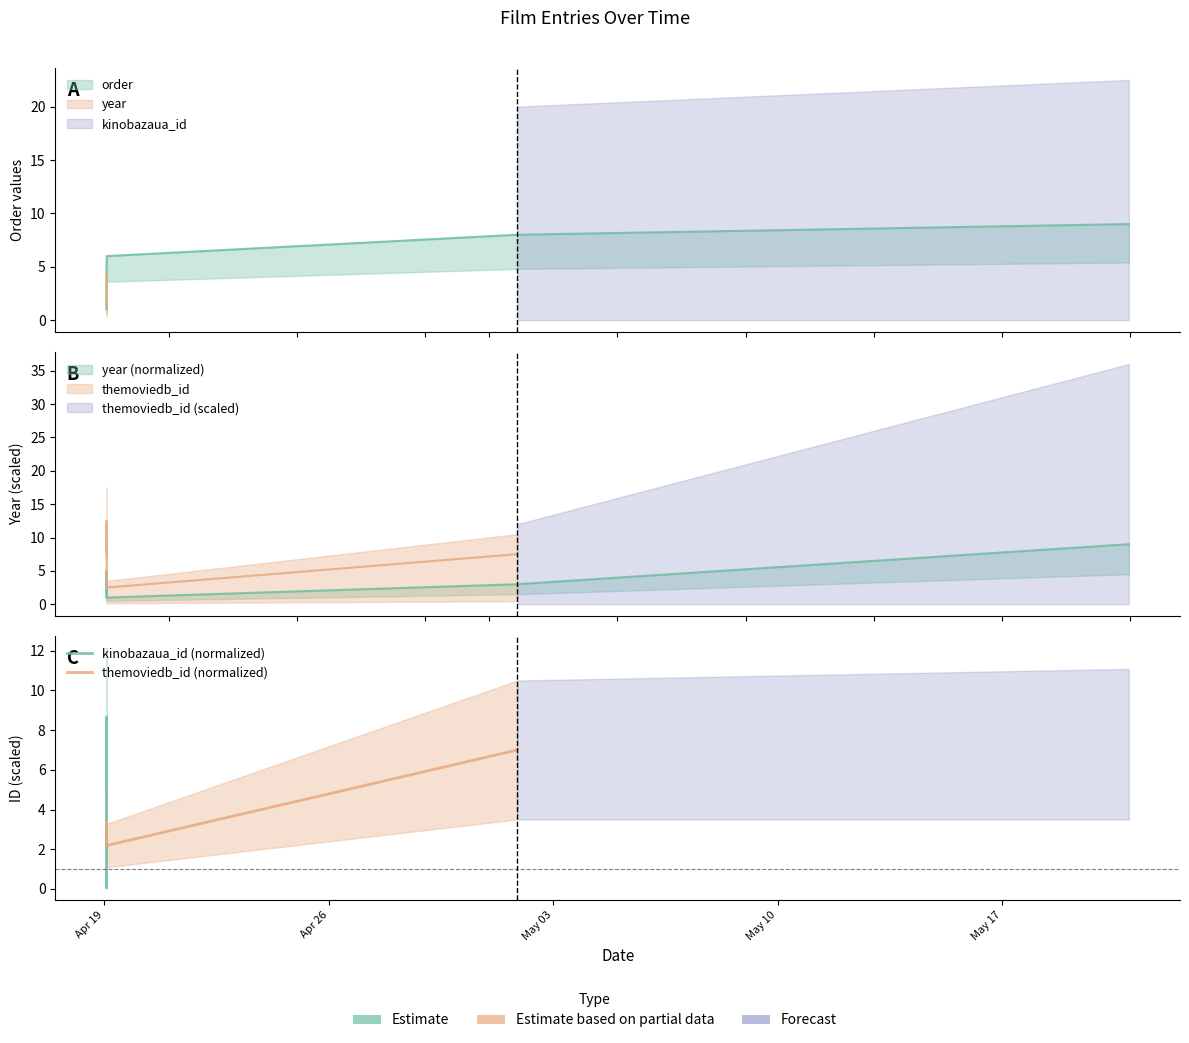

True or false: order and year cross at least once.

True